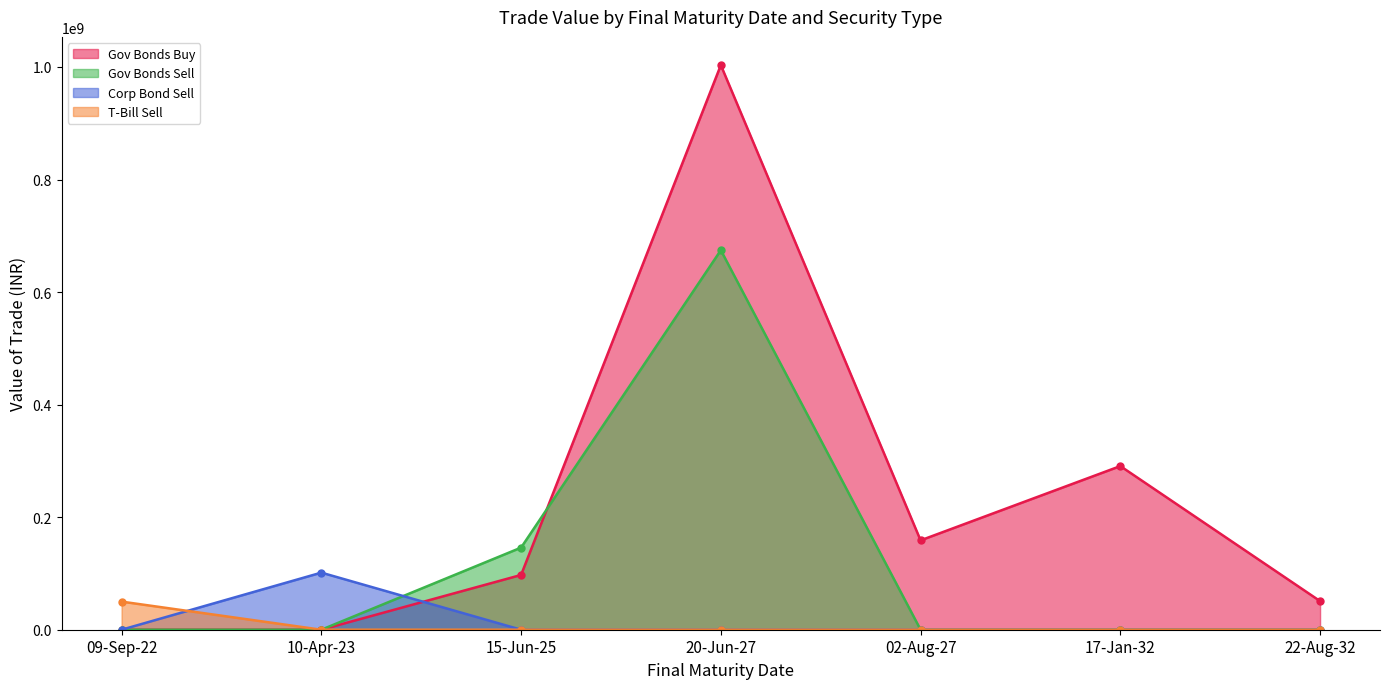

Reading left to right, transcribe all the data shown in this chart.

Government Bonds Buy: 0.0	0.0	97318000.0	1003246250.0	158788416.7	290774000.0	50855166.7
Government Bonds Sell: 0.0	0.0	145902000.0	674337750.0	0.0	0.0	0.0
Corporate Bond Sell: 0.0	101464683.3	0.0	0.0	0.0	0.0	0.0
Treasury Bills Sell: 49958450.0	0.0	0.0	0.0	0.0	0.0	0.0